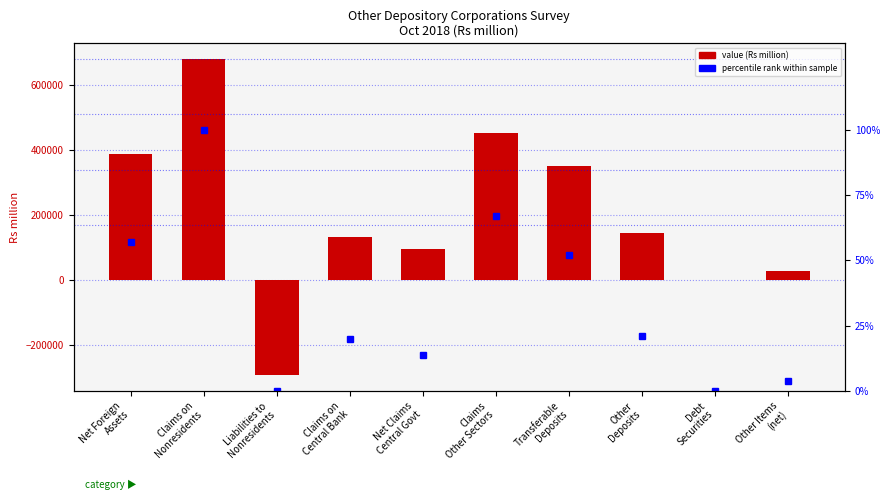

Reading right to left, list all the values displayed in this chart.

Value (Rs million): Other Items
(net)=26896.1	Debt
Securities=0.0	Other
Deposits=144883.4	Transferable
Deposits=349814.0	Claims
Other Sectors=451073.7	Net Claims
Central Govt=95912.2	Claims on
Central Bank=132582.2	Liabilities to
Nonresidents=-292466.6	Claims on
Nonresidents=678116.0	Net Foreign
Assets=385649.4
percentile rank within sample: Other Items
(net)=4.0	Debt
Securities=0.0	Other
Deposits=21.0	Transferable
Deposits=52.0	Claims
Other Sectors=67.0	Net Claims
Central Govt=14.0	Claims on
Central Bank=20.0	Liabilities to
Nonresidents=0.0	Claims on
Nonresidents=100.0	Net Foreign
Assets=57.0